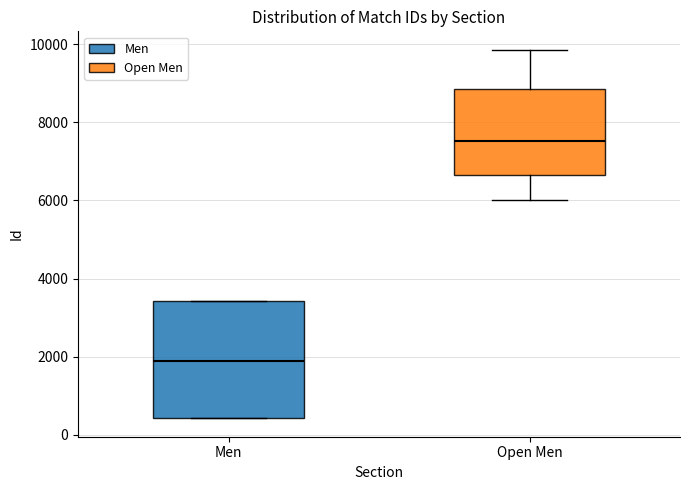

Reading left to right, read every box against the y-axis: the position of its median line, the range the box covers, and the ends of its whiskers. The values are not printed on the chart, so give them approximately, as read against the axis.

Men: median 2000, box 400 to 3400, whiskers 400 to 3400
Open Men: median 7600, box 6600 to 8800, whiskers 6000 to 9800